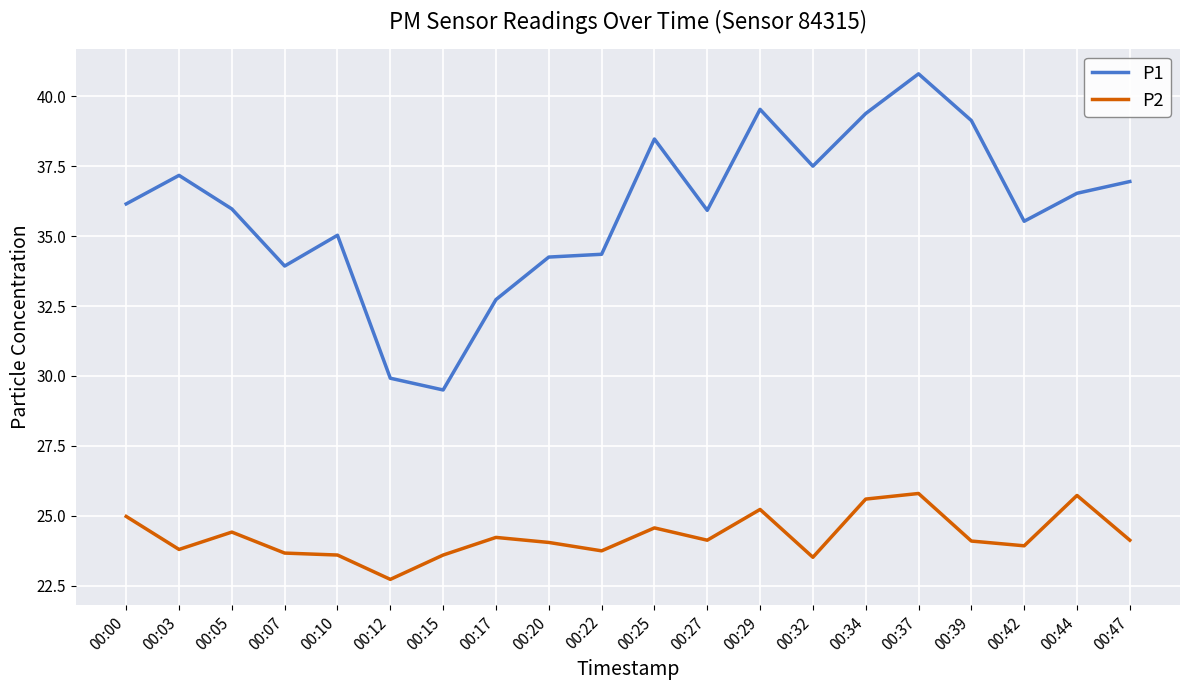

Does the chart have visible grid lines?

Yes